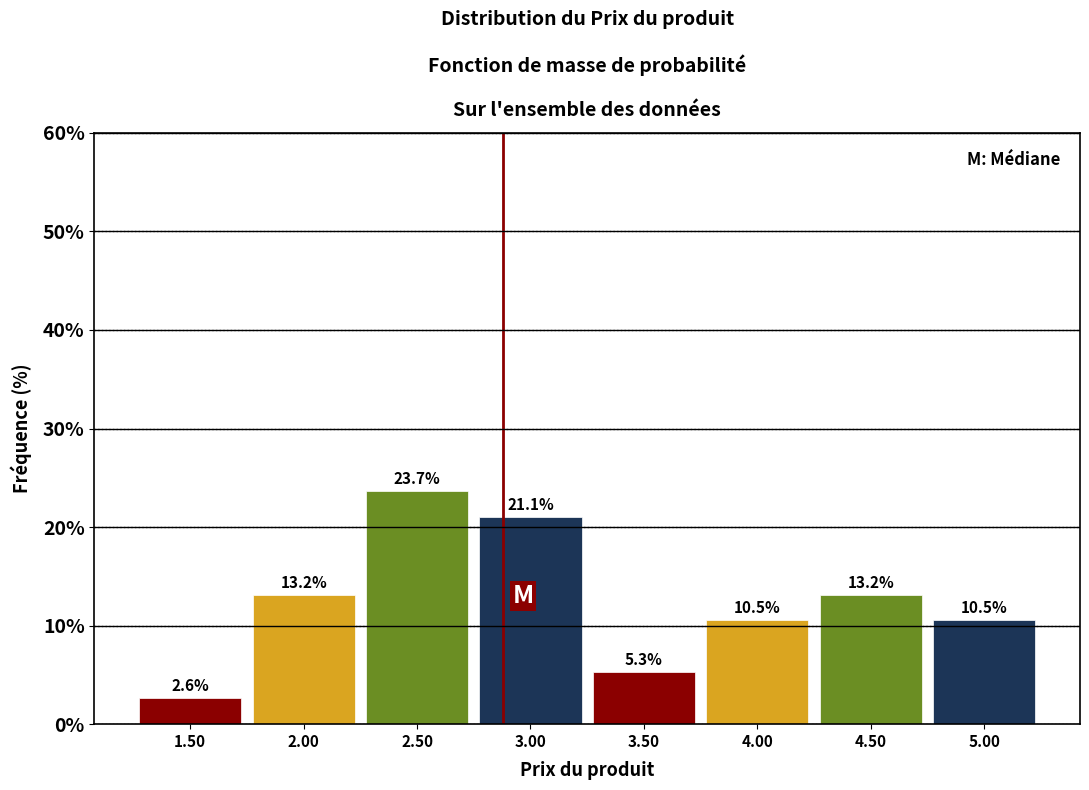

What is the height of the bar covering 3.25 to 3.75 on the x-axis?

5.3